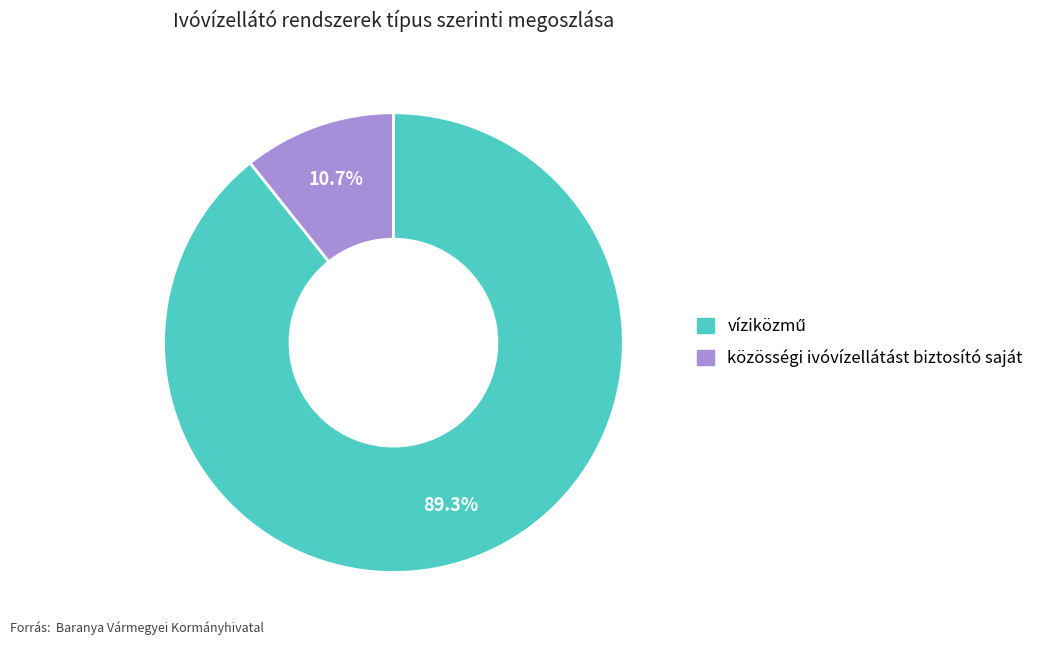

What is the smallest slice in the pie chart?

közösségi ivóvízellátást biztosító saját